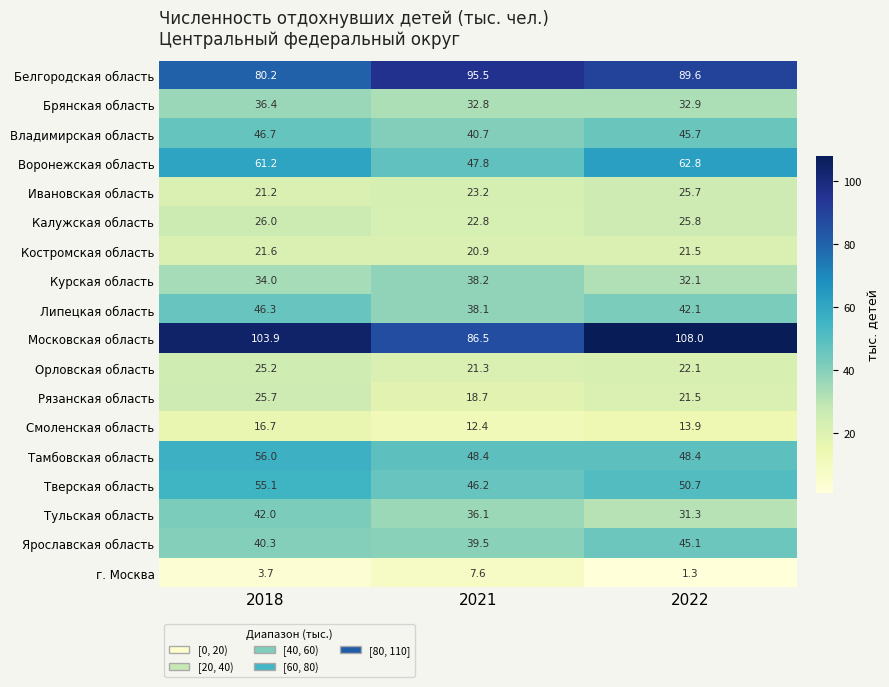

What is the smallest value displayed?

1.3